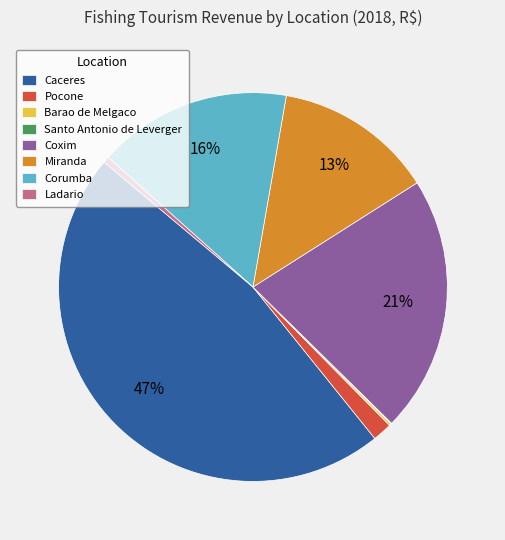

Is it true that Ladario is 12% of the pie?

False